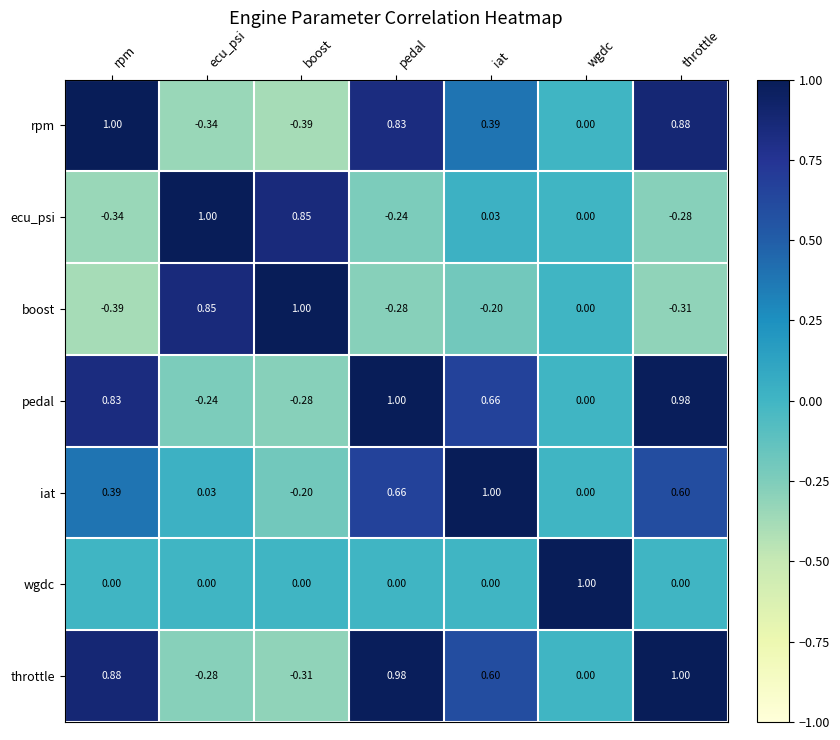

What is the spread (max minus min) of values at ecu_psi?

1.3